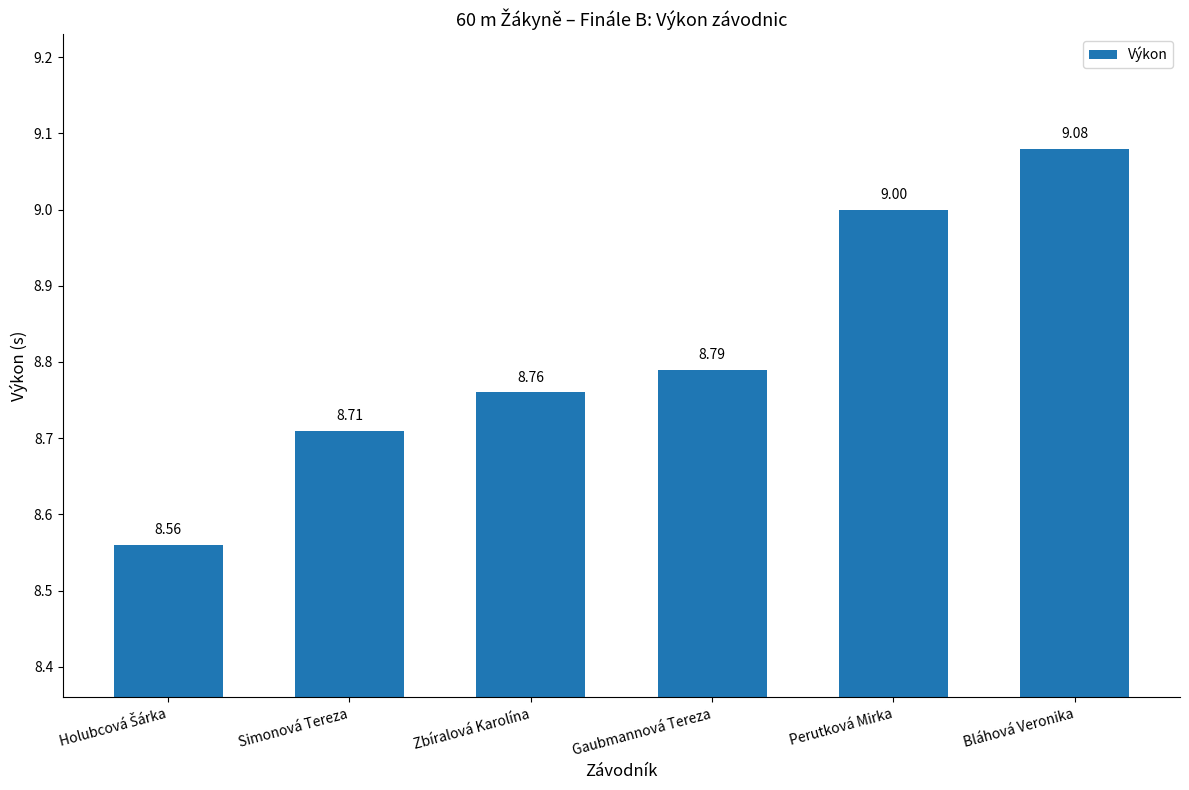

What is the label of the 2nd bar from the left?

Simonová Tereza